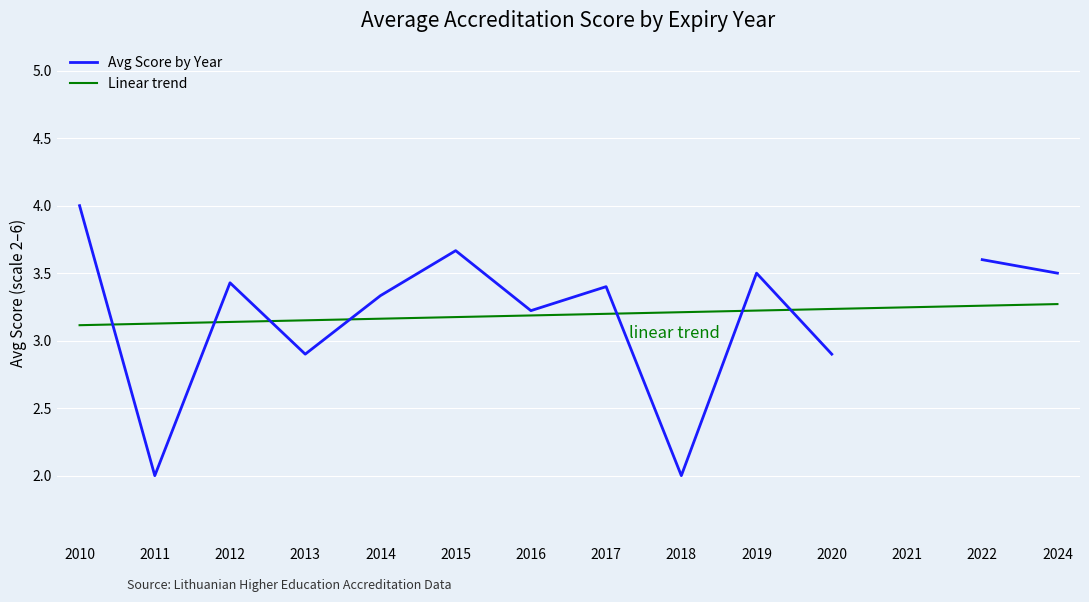

Is this an area chart (filled region under the line)?

No